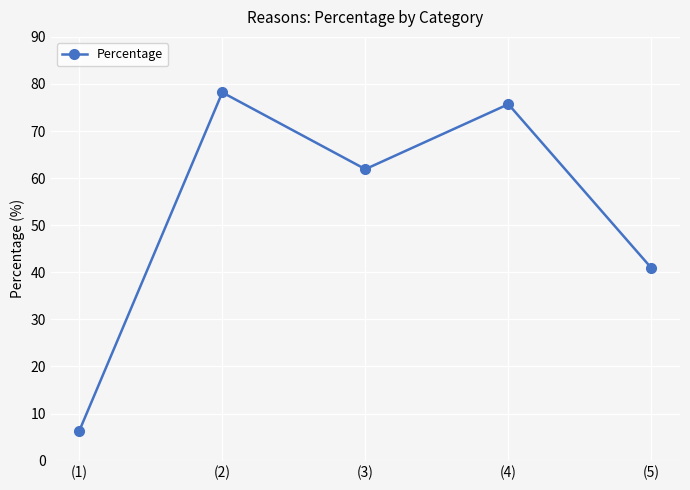

What is the value of the 4th point from the left?

75.7